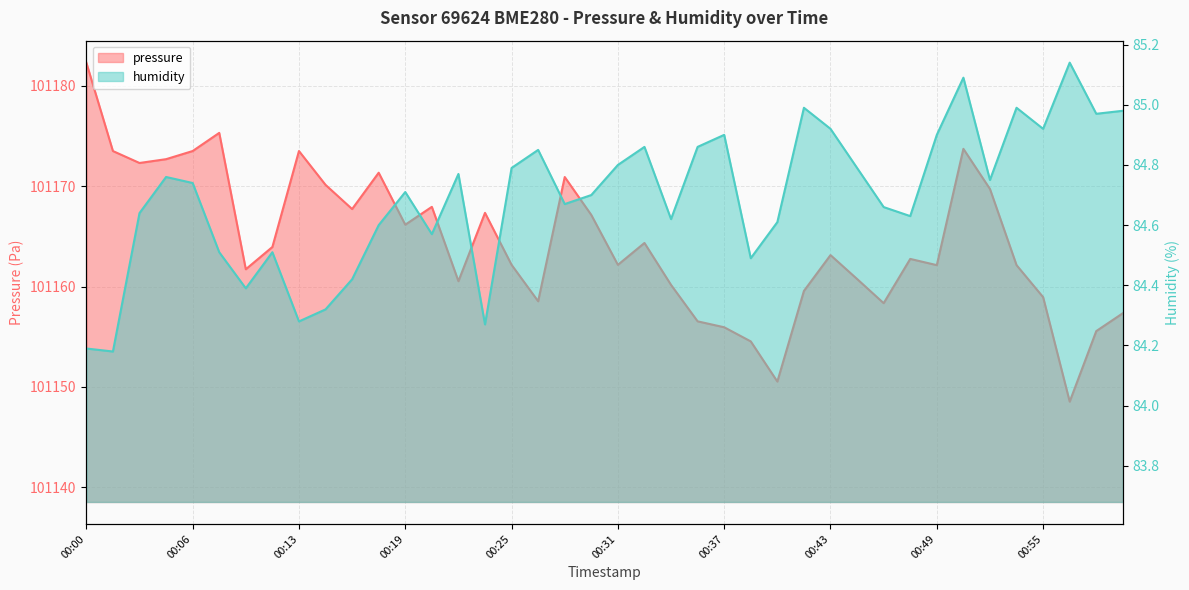

Which series has the widest spread of values?

pressure